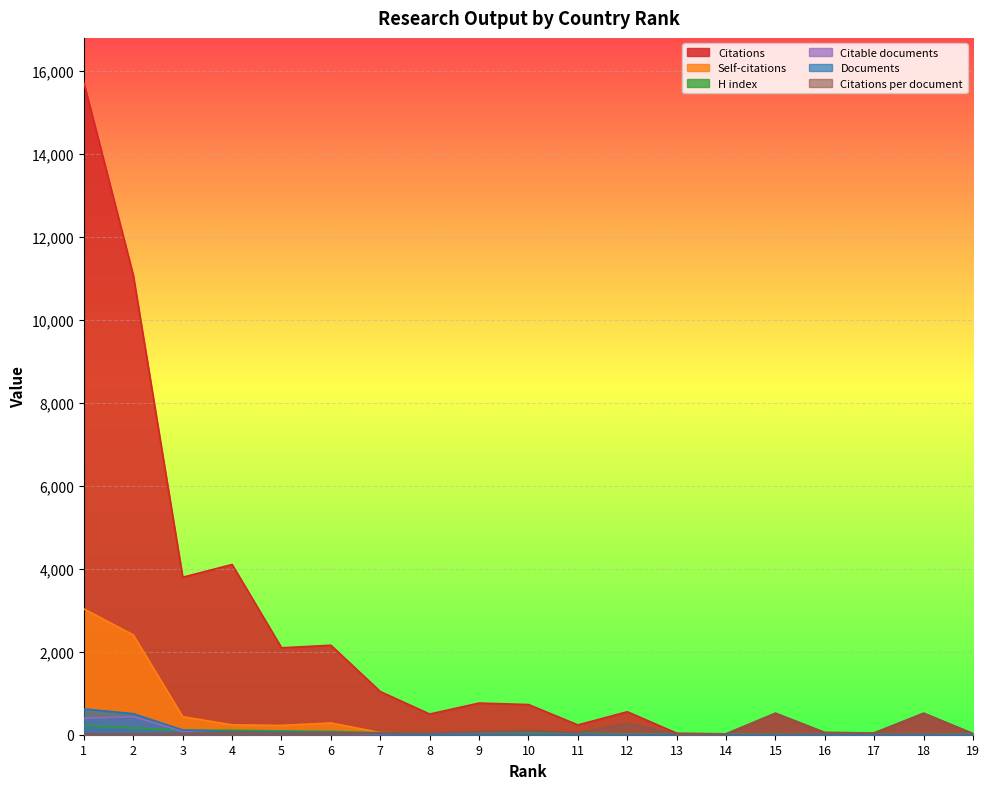

Between 9 and 19, which series saw the biggest shift?

Citations